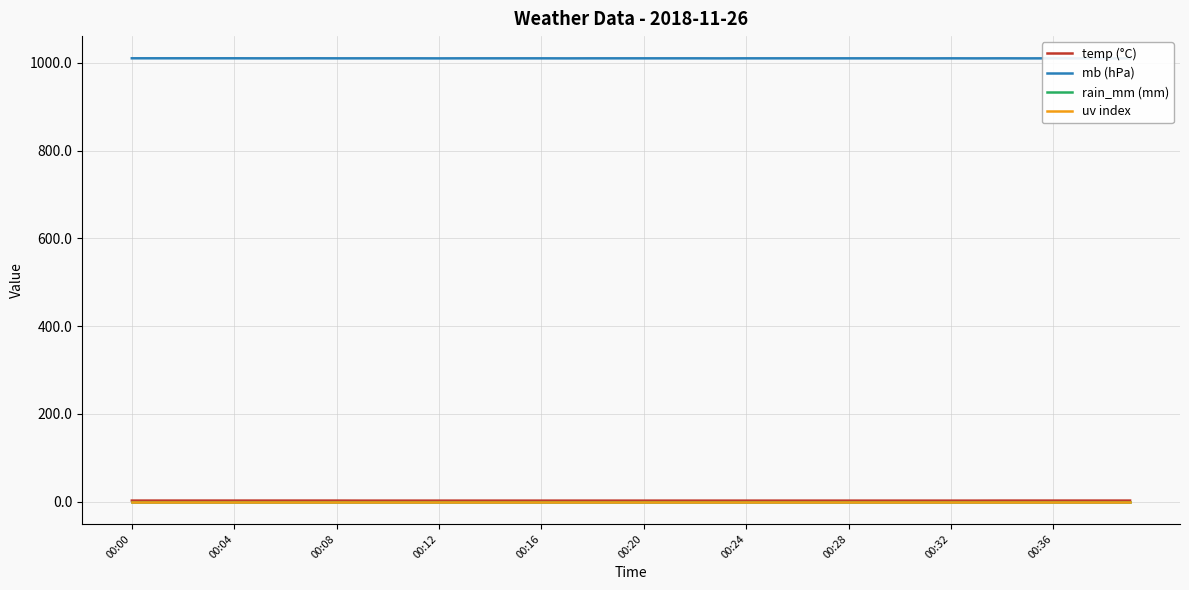

True or false: temp (°C) and uv index cross at least once.

False